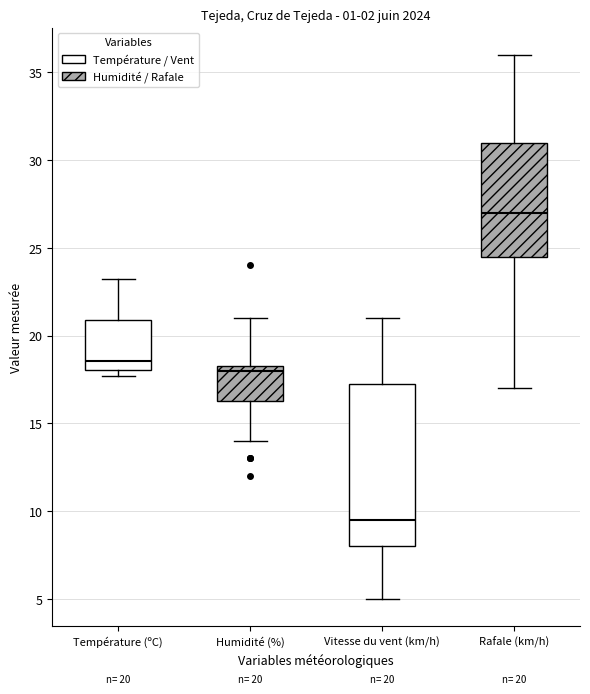

Comparing the boxes themselves (not the whiskers), which one is the tallest?

Vitesse du vent (km/h)